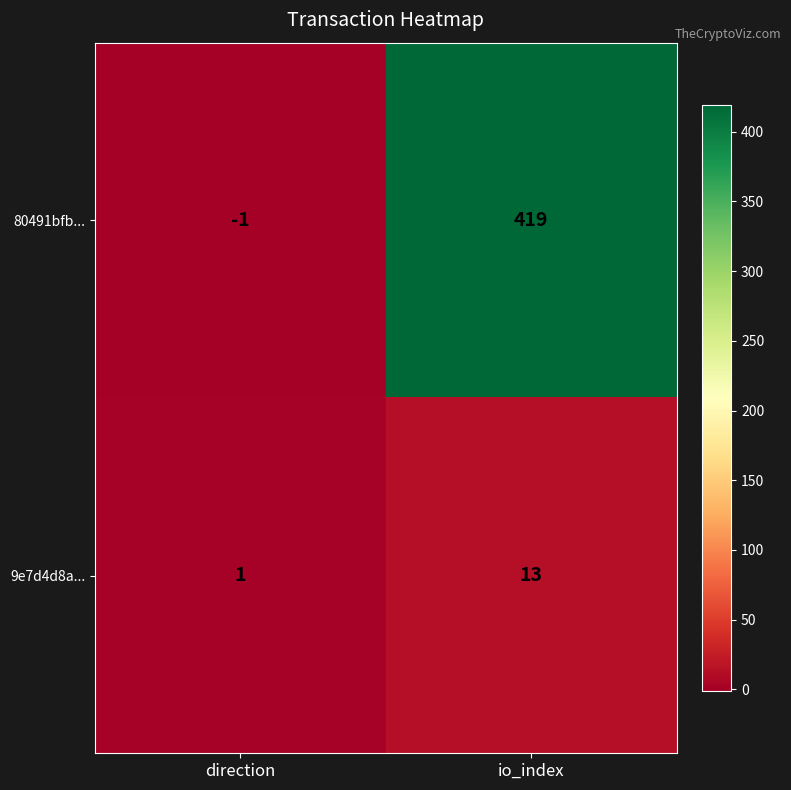

Read the 9e7d4d8a... value at io_index, to the nearest 5.

15